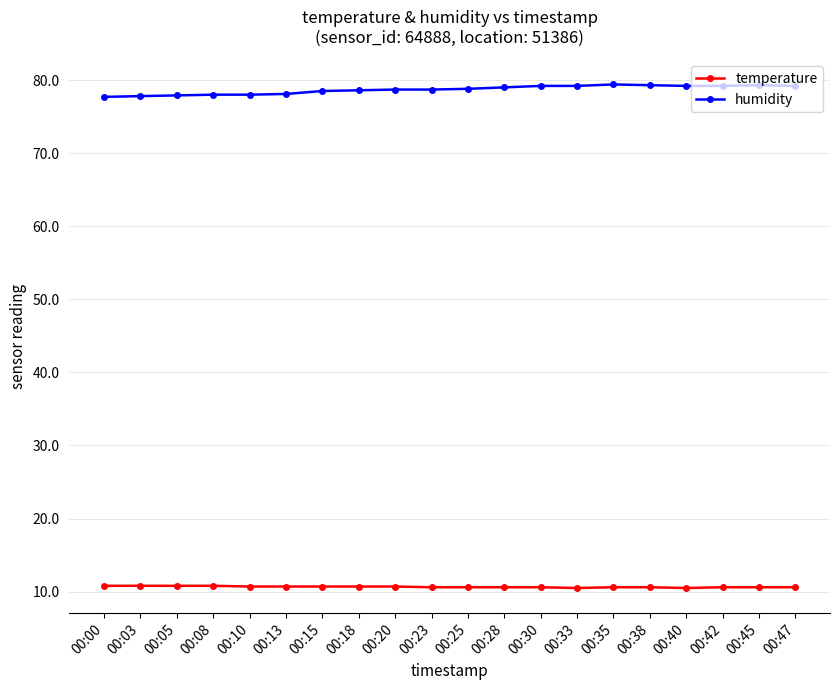

Is it true that humidity equals 78.8 at 00:25?

True